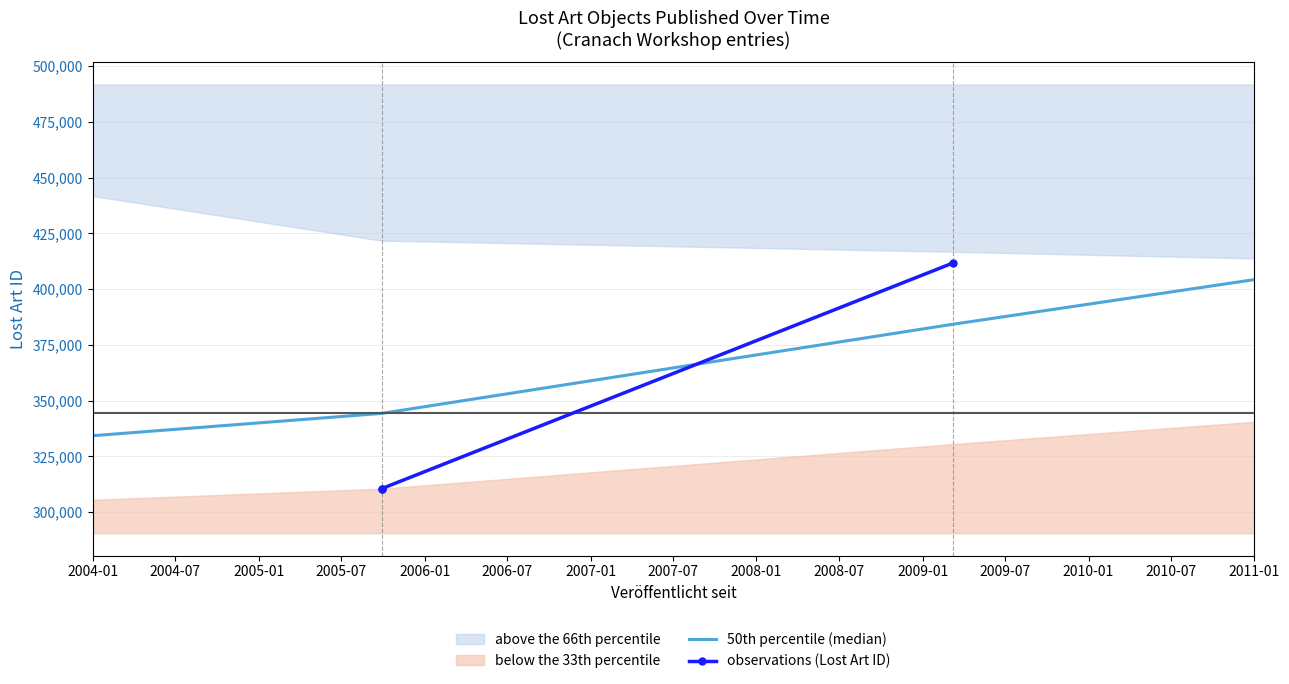

What is the highest value of the 50th percentile (median) series?

404279